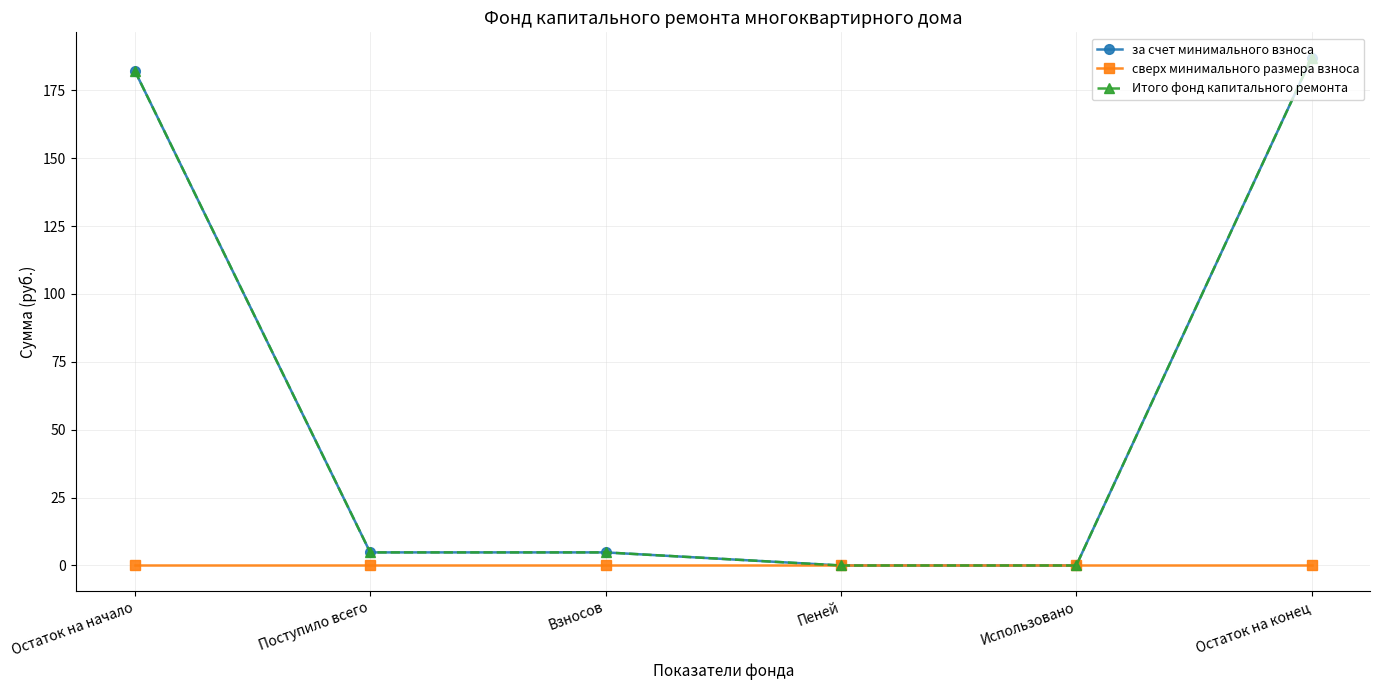

Is this an area chart (filled region under the line)?

No